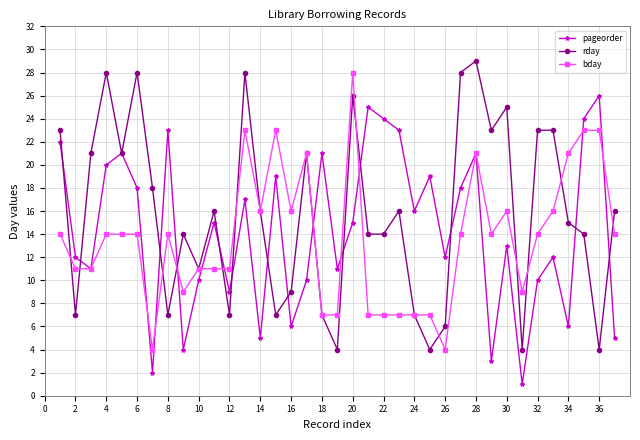

Which series ends up on top after the final intersection of bday and pageorder?

bday